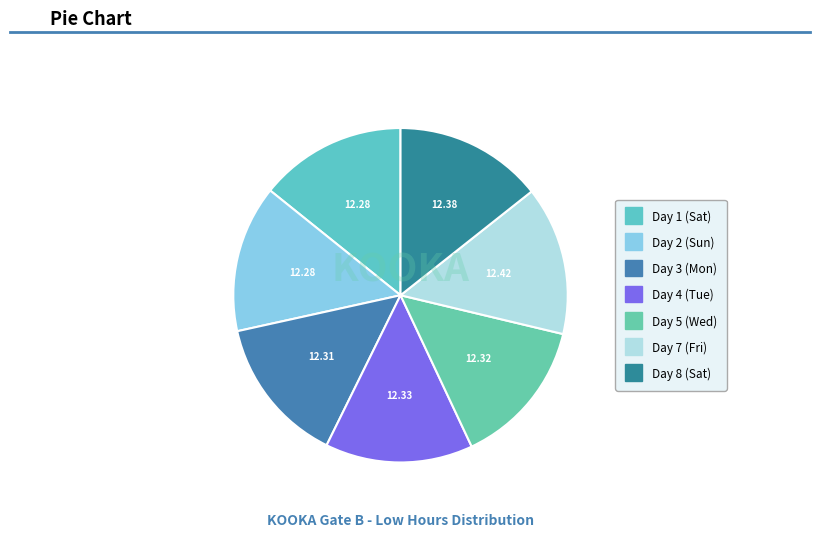

To the nearest percent, what portion does Day 4 (Tue) represent?

14%